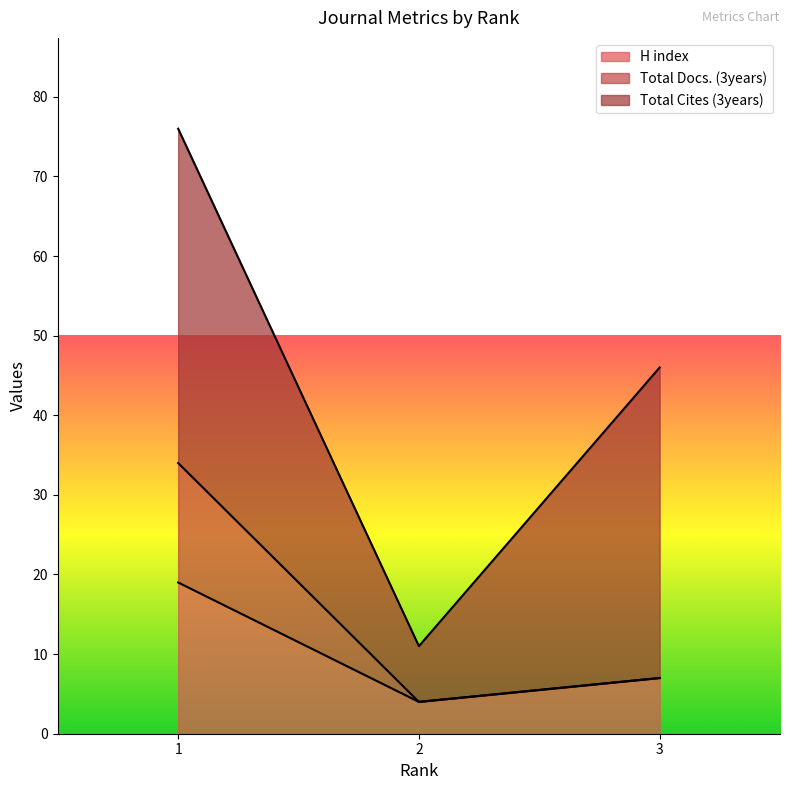

What is the highest value of the H index series?

19